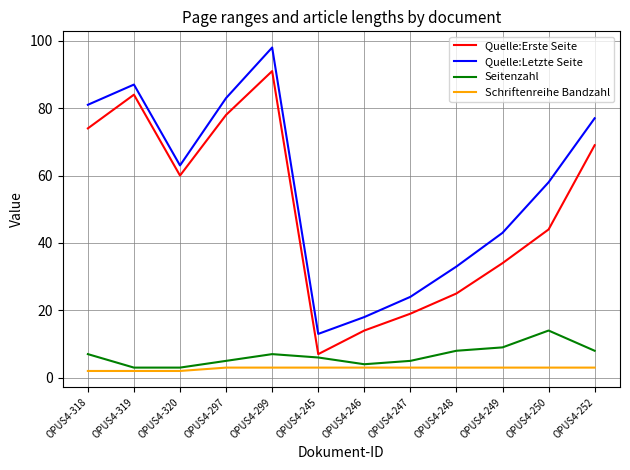

At OPUS4-248, list the series in order from smallest to largest.

Schriftenreihe Bandzahl, Seitenzahl, Quelle:Erste Seite, Quelle:Letzte Seite